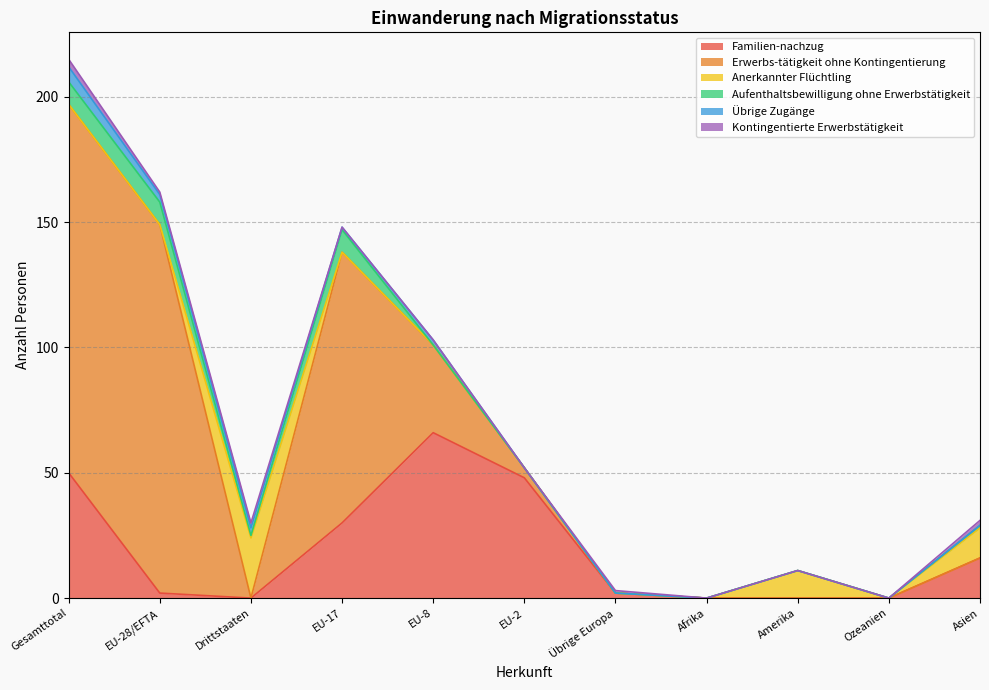

The Familien-nachzug series shows 0 at Afrika. True or false?

True